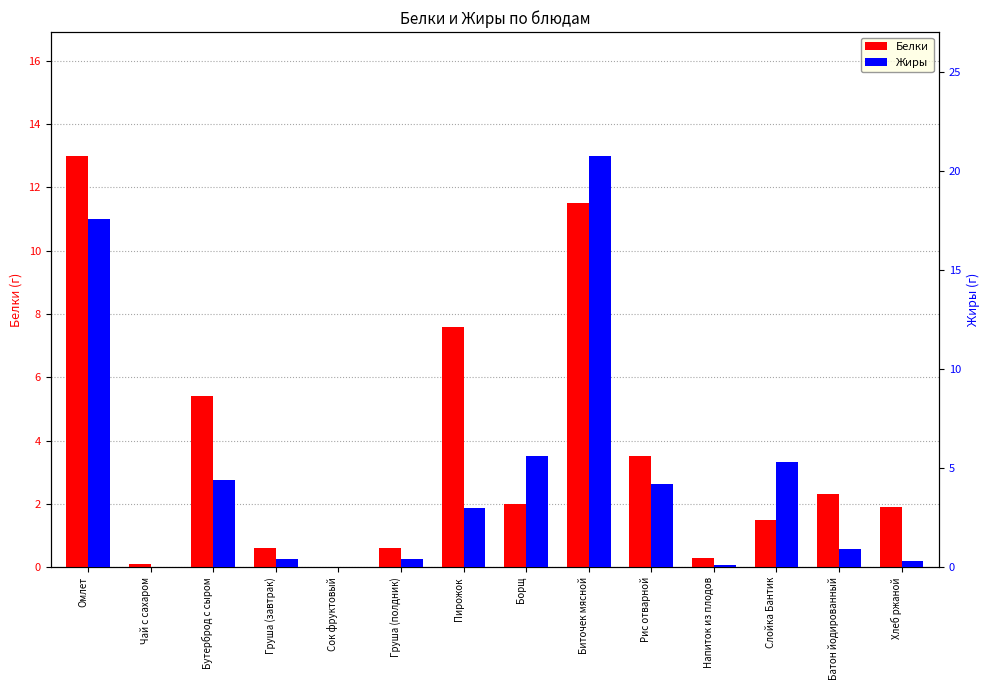

What is the difference between the highest and lowest values at Чай с сахаром?

0.1